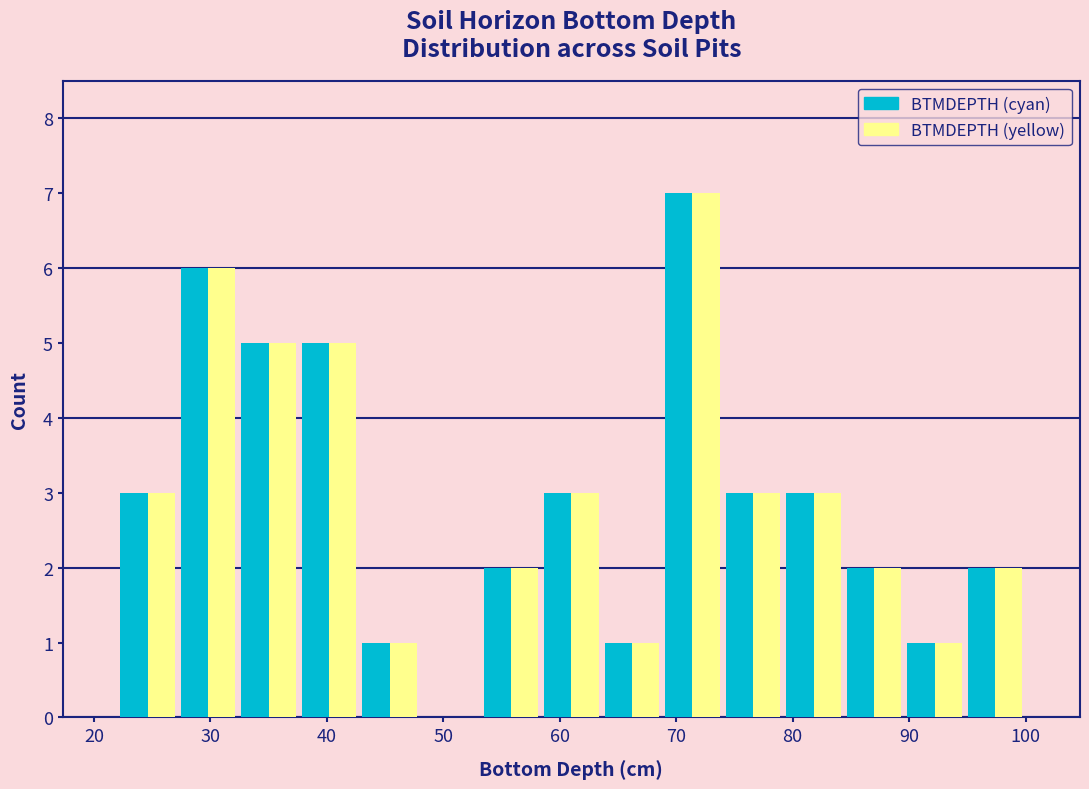

Reading left to right, transcribe this chart: for each range on the x-axis, give the height of each series' bar. Neither the bar edges nor the heights are printed on the chart, so give them approximately, as read against the axes.

22.0 to 27.2: BTMDEPTH (cyan)=3	BTMDEPTH (yellow)=3
27.2 to 32.4: BTMDEPTH (cyan)=6	BTMDEPTH (yellow)=6
32.4 to 37.6: BTMDEPTH (cyan)=5	BTMDEPTH (yellow)=5
37.6 to 42.8: BTMDEPTH (cyan)=5	BTMDEPTH (yellow)=5
42.8 to 48.0: BTMDEPTH (cyan)=1	BTMDEPTH (yellow)=1
48.0 to 53.2: BTMDEPTH (cyan)=0	BTMDEPTH (yellow)=0
53.2 to 58.4: BTMDEPTH (cyan)=2	BTMDEPTH (yellow)=2
58.4 to 63.6: BTMDEPTH (cyan)=3	BTMDEPTH (yellow)=3
63.6 to 68.8: BTMDEPTH (cyan)=1	BTMDEPTH (yellow)=1
68.8 to 74.0: BTMDEPTH (cyan)=7	BTMDEPTH (yellow)=7
74.0 to 79.2: BTMDEPTH (cyan)=3	BTMDEPTH (yellow)=3
79.2 to 84.4: BTMDEPTH (cyan)=3	BTMDEPTH (yellow)=3
84.4 to 89.6: BTMDEPTH (cyan)=2	BTMDEPTH (yellow)=2
89.6 to 94.8: BTMDEPTH (cyan)=1	BTMDEPTH (yellow)=1
94.8 to 100.0: BTMDEPTH (cyan)=2	BTMDEPTH (yellow)=2